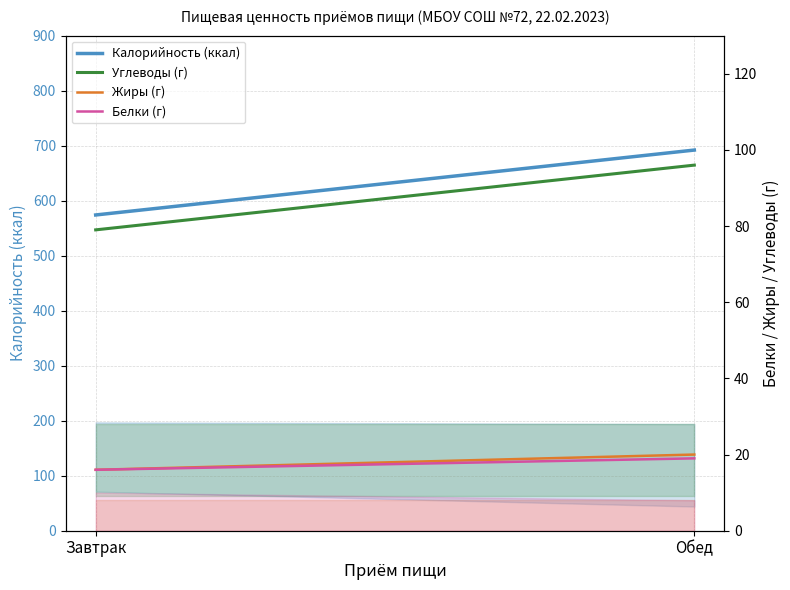

Reading left to right, transcribe all the data shown in this chart.

Калорийность (ккал): 574	692
Углеводы (г): 79	96
Жиры (г): 16	20
Белки (г): 16	19